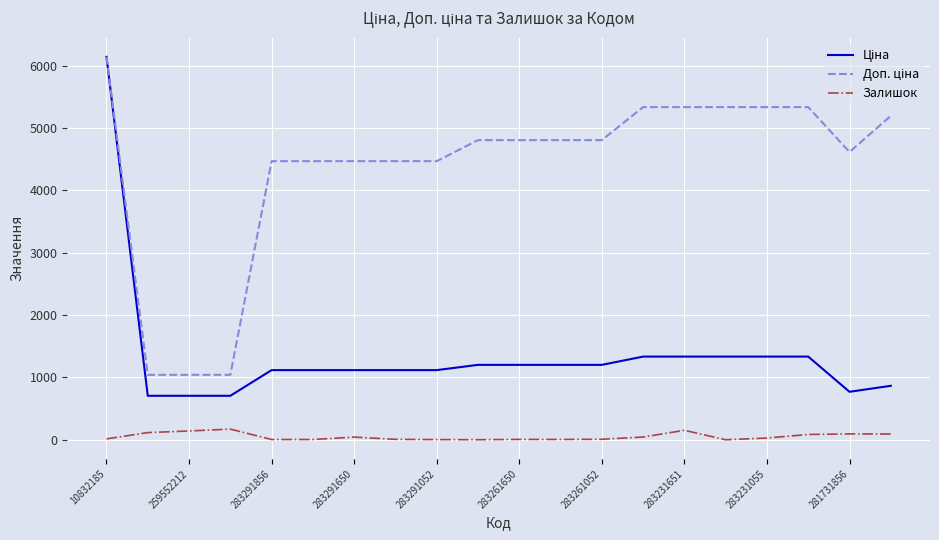

What is the maximum value for Залишок?

171.0